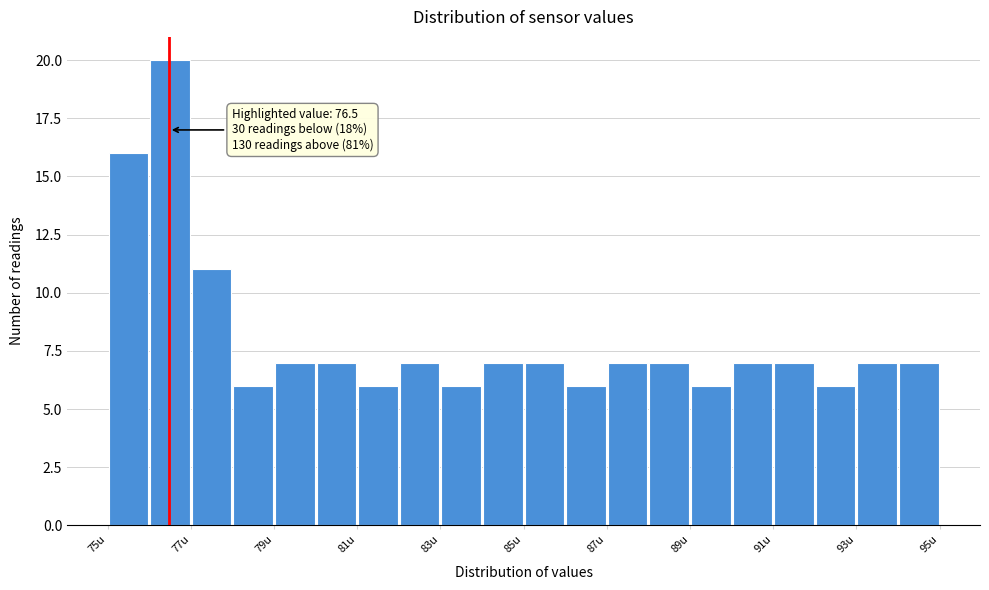

Which range on the x-axis has the tallest bar?

76 to 77